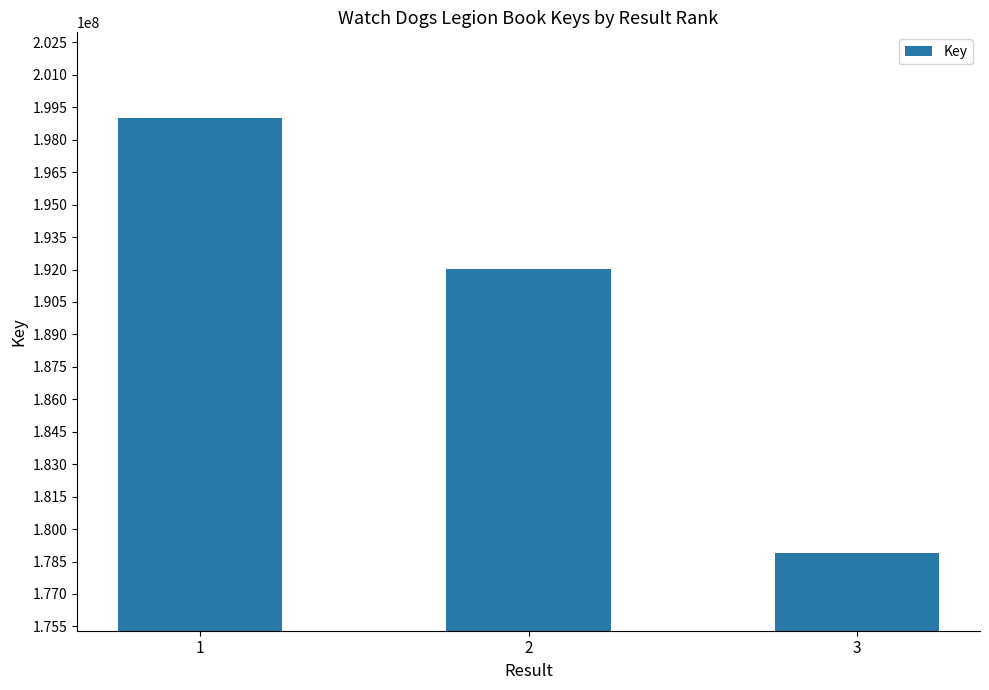

Reading left to right, extract all data points from this chart.

198986623	192032277	178877287